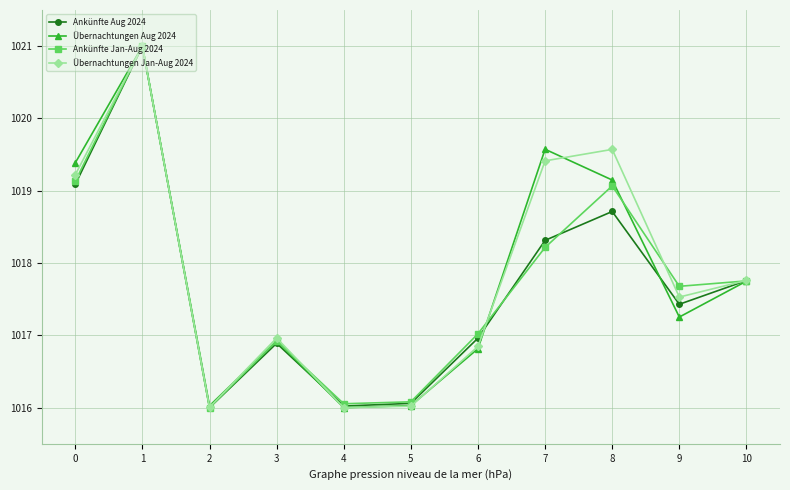

Where is the first local minimum for Übernachtungen Jan-Aug 2024?

2